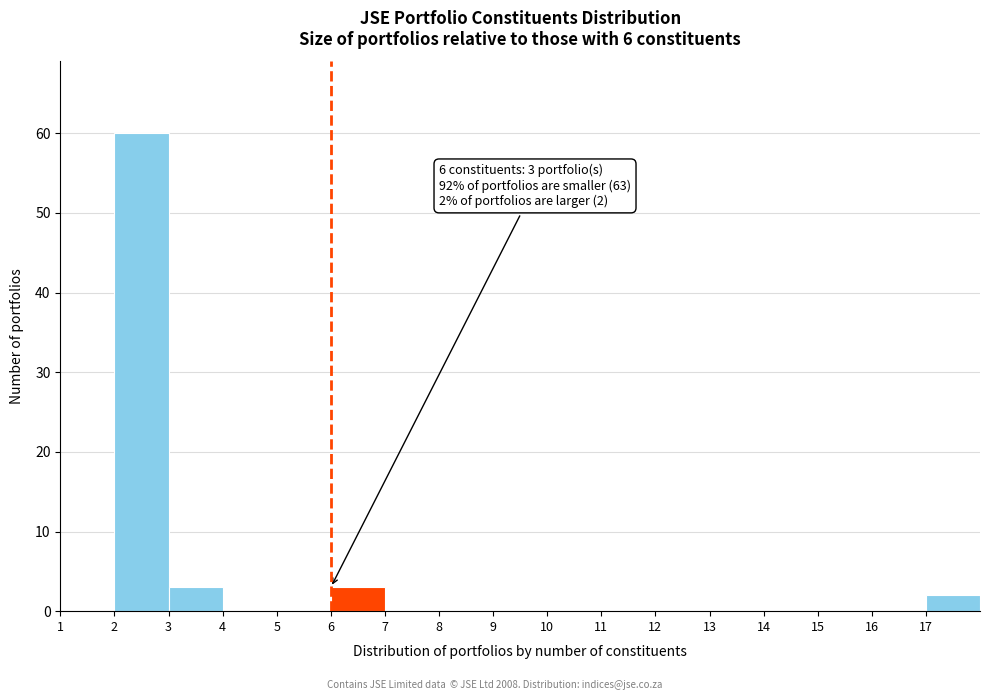

Which range on the x-axis has the tallest bar?

2 to 3